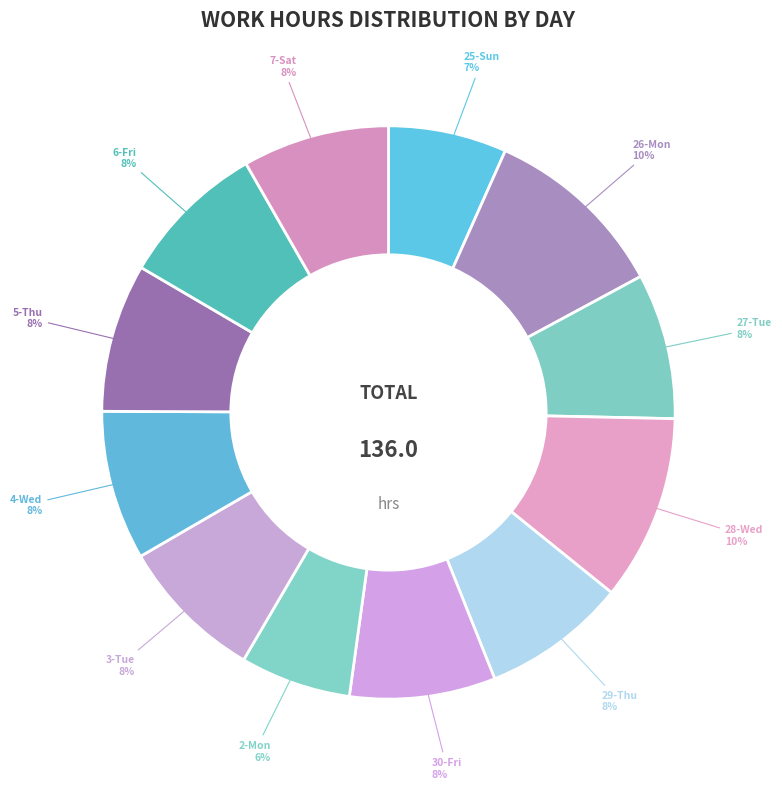

How many segments does this pie chart have?

12